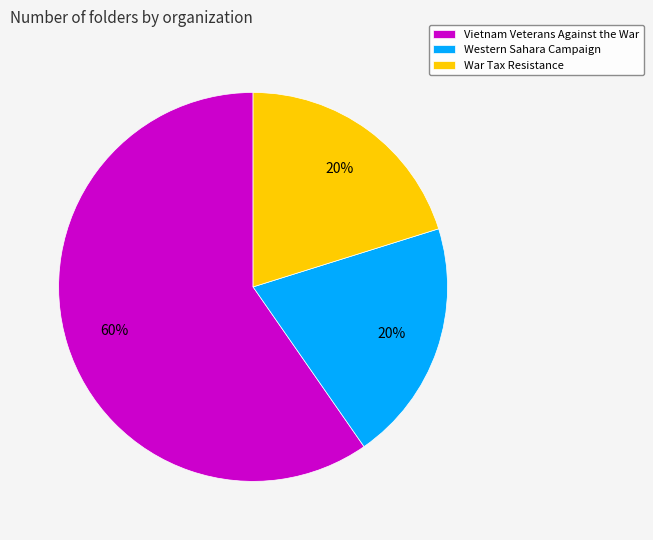

Which has a higher value, Vietnam Veterans Against the War or War Tax Resistance?

Vietnam Veterans Against the War